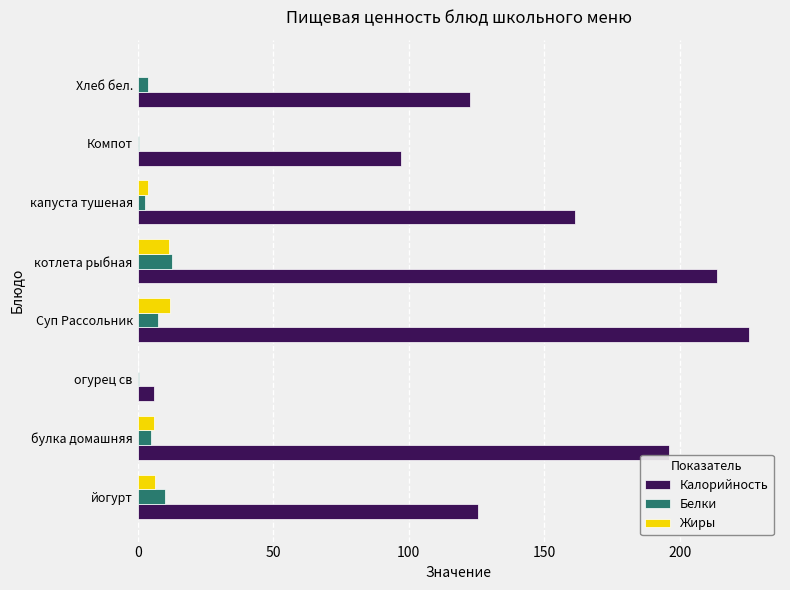

How many distinct data groups are displayed?

3